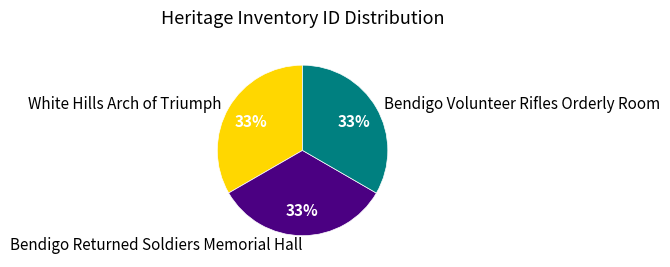

The Bendigo Volunteer Rifles Orderly Room slice represents 33% of the pie. True or false?

True